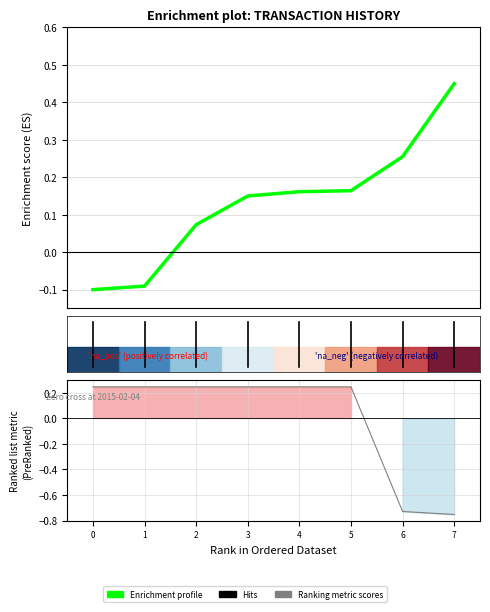

What is the value of the Ranking metric scores point at the 2nd from the left?

0.2